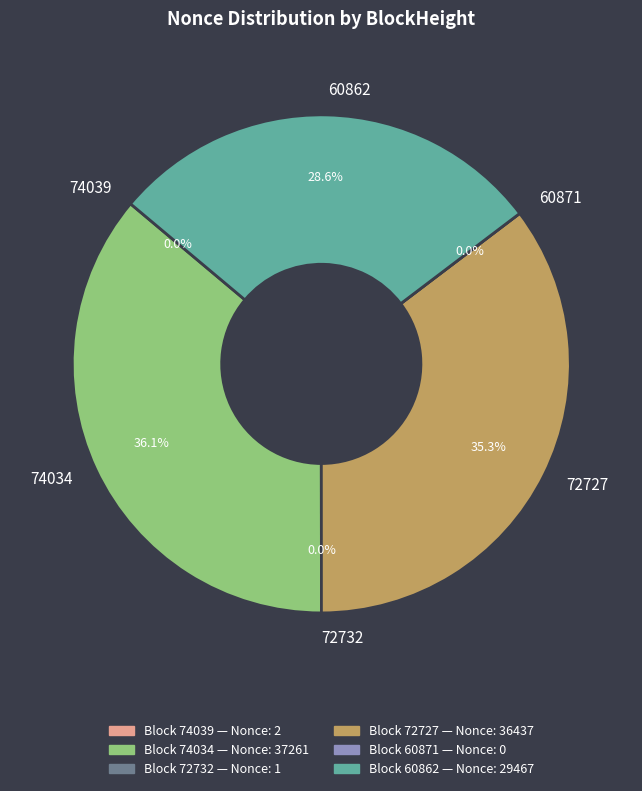

Does any single category account for the majority?

No